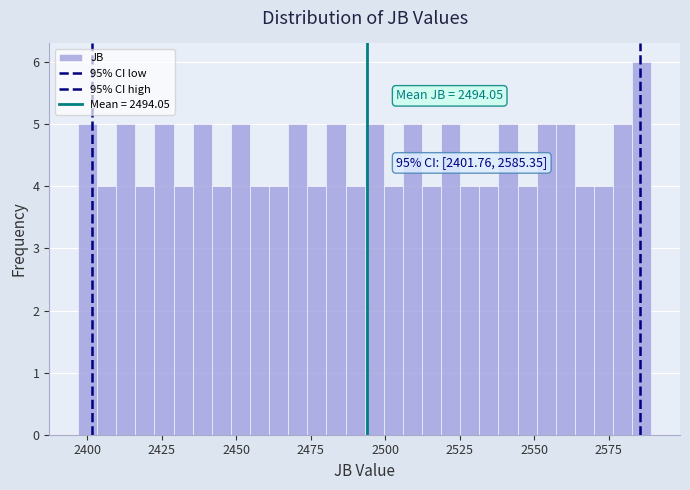

Around what value on the x-axis is the tallest bar? Give the approximate position of its centre, as read against the axis.

2585